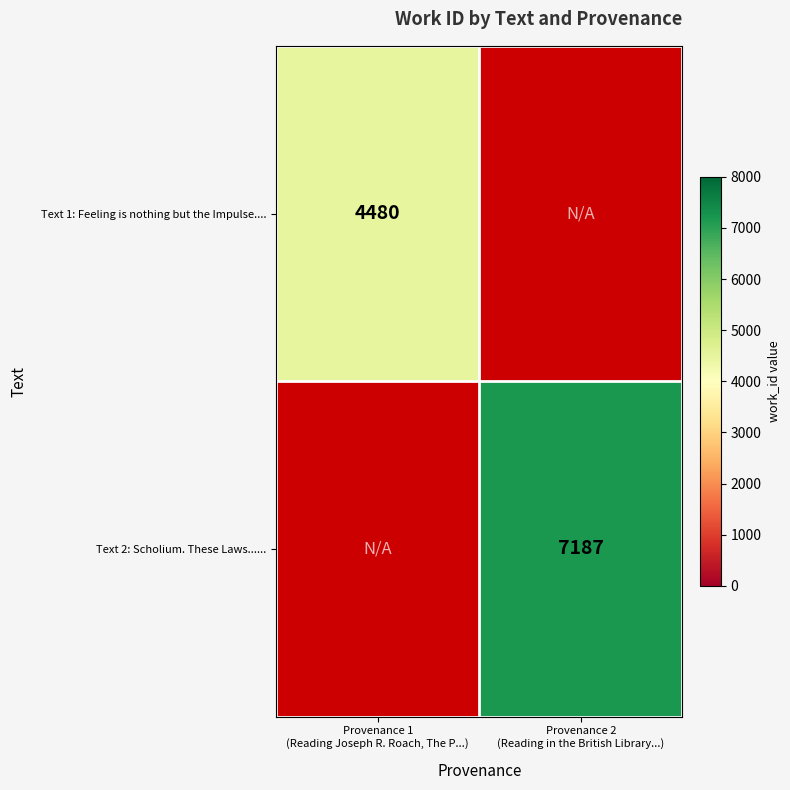

List the series in order of their peak value, lowest first.

Text 1: Feeling is nothing but the Impulse...., Text 2: Scholium. These Laws......